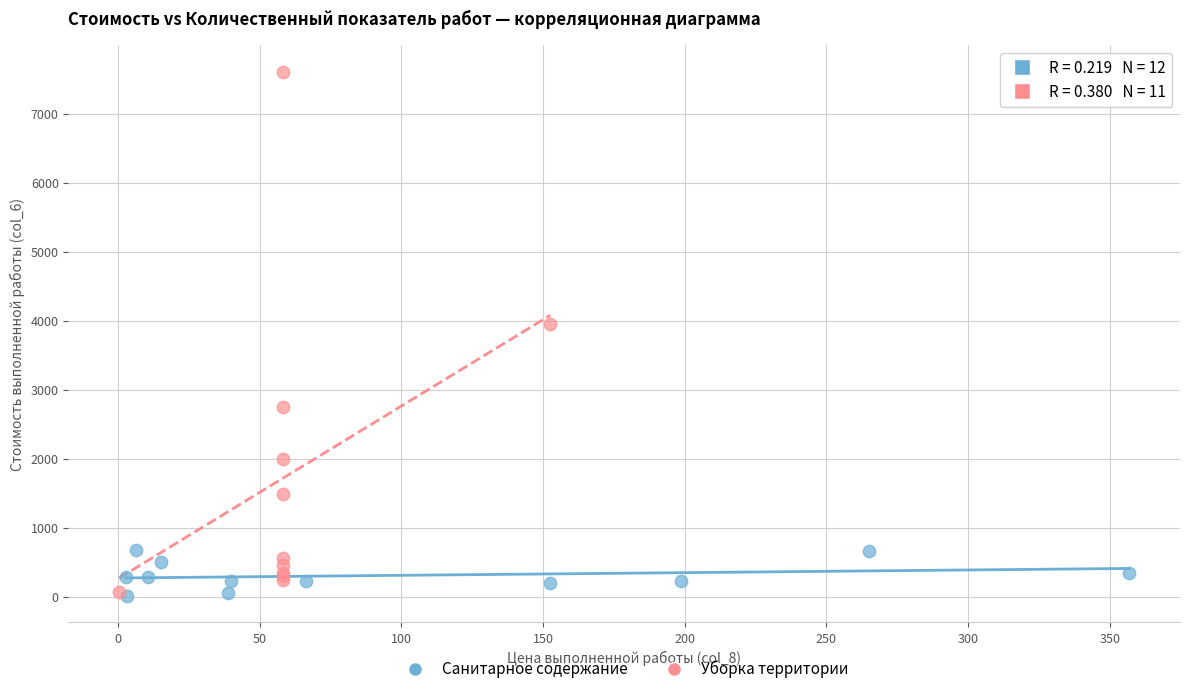

Which series reaches the maximum Y coordinate?

Уборка территории